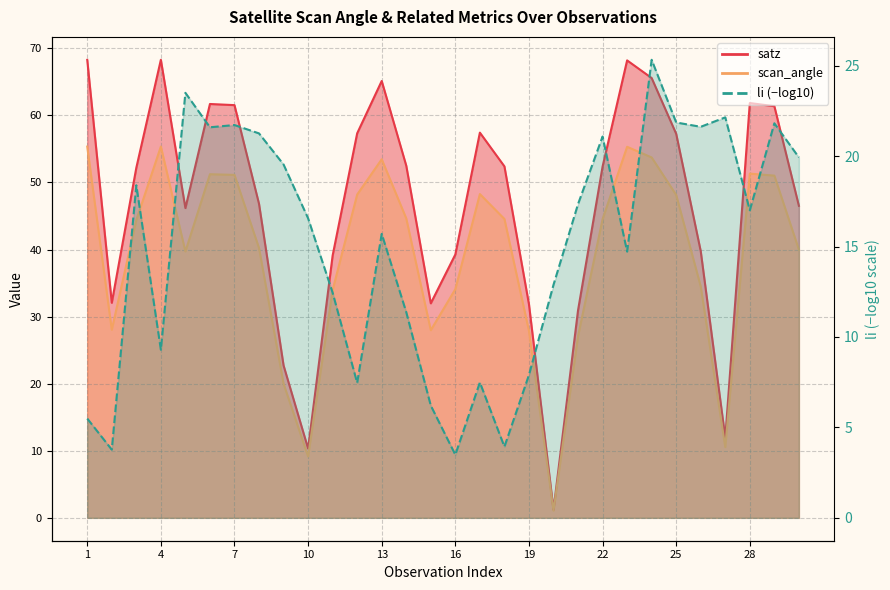

Is it true that scan_angle equals 46.6 at 19?

False